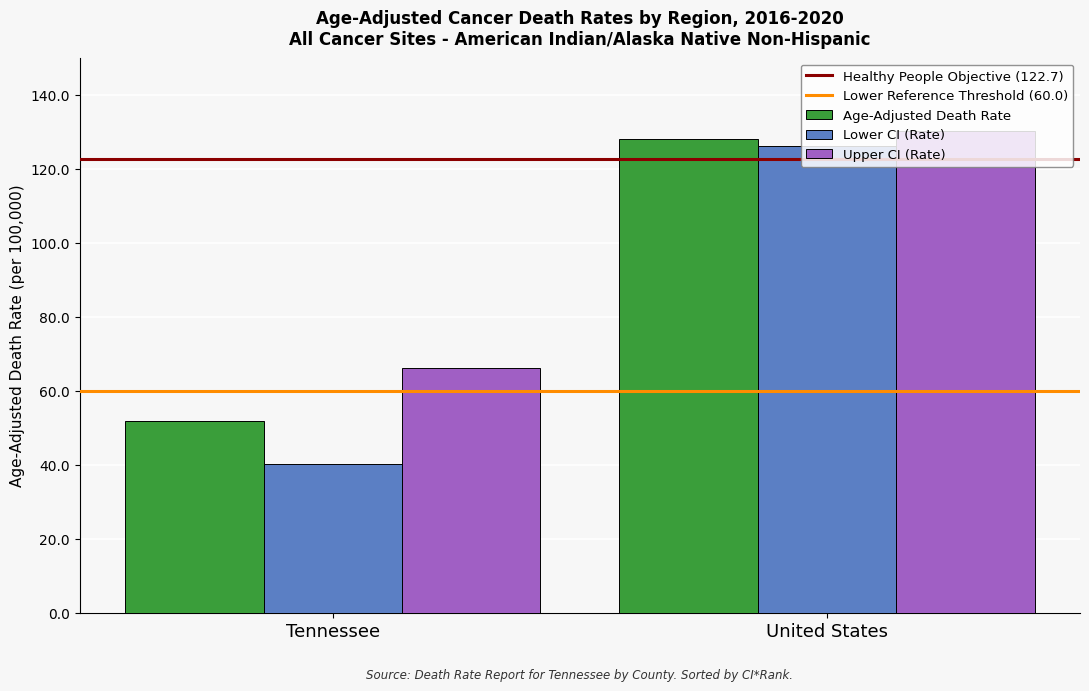

What is the total value across all series at United States?

384.6